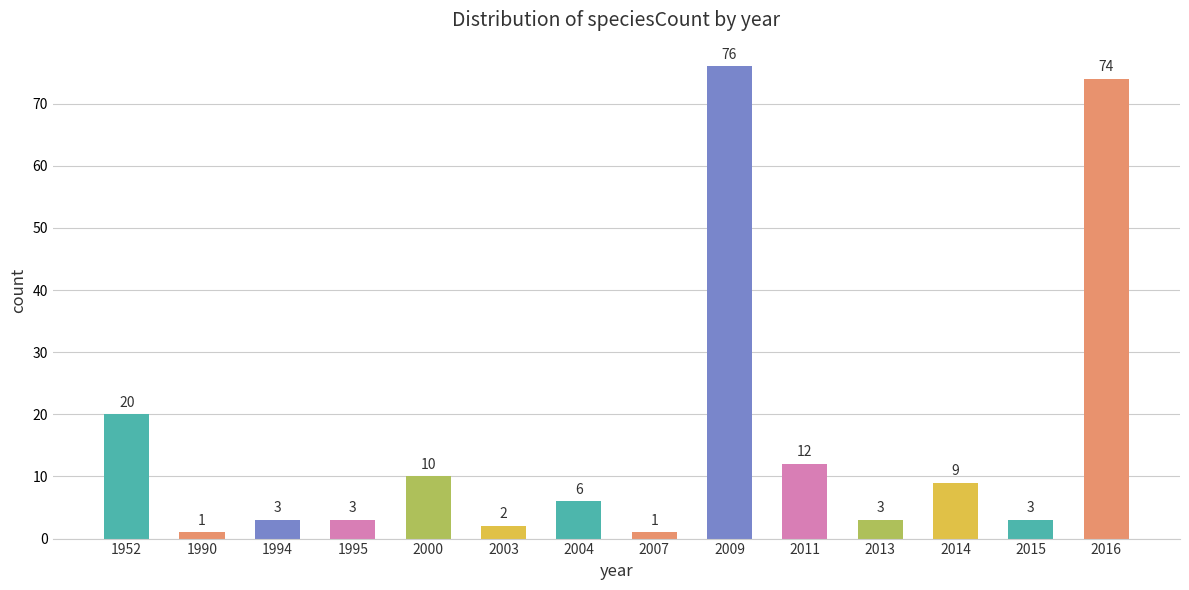

What is the difference between the values at 2003 and 2009?

74